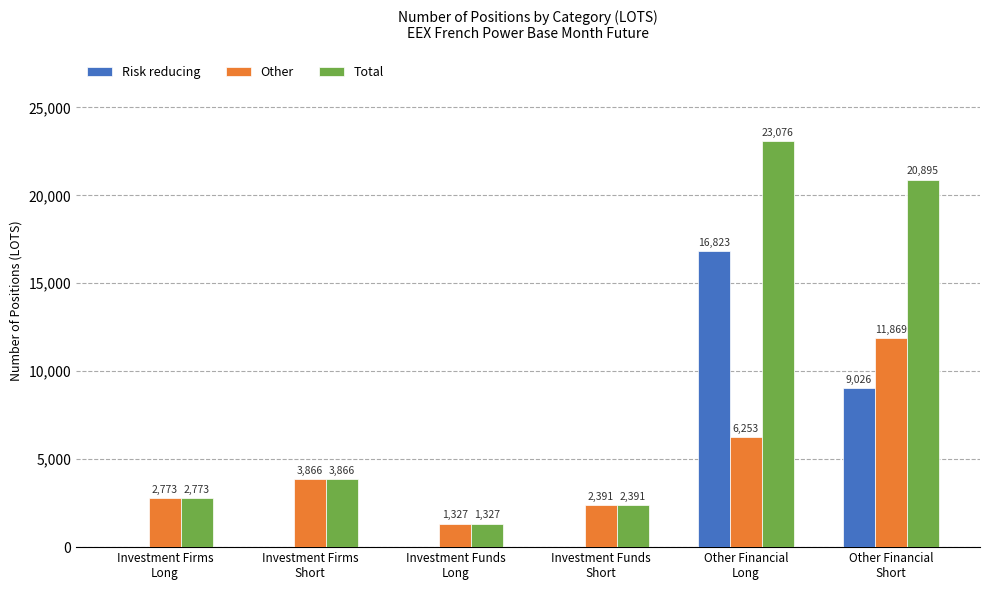

Count the number of categories in the chart.

6